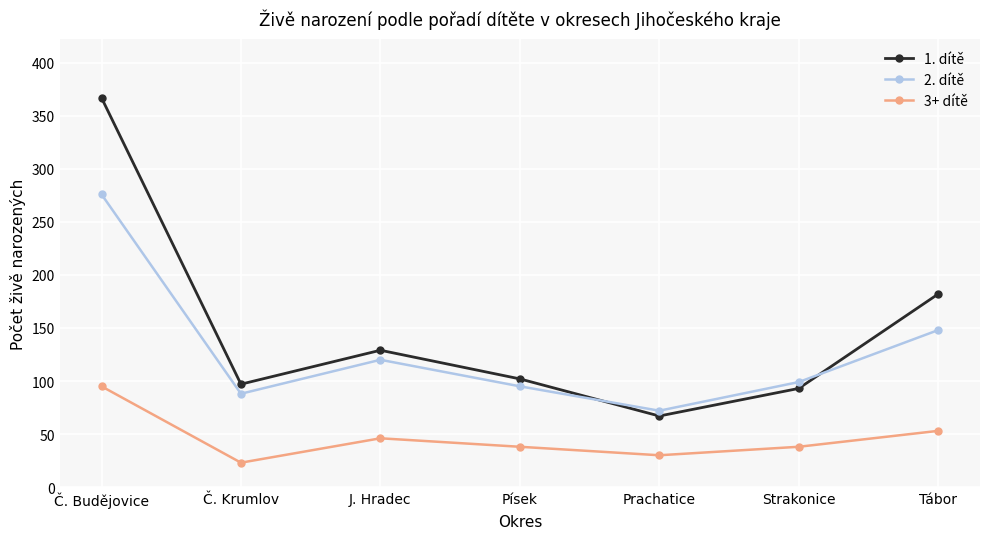

Read the 2. dítě value at Písek.

95